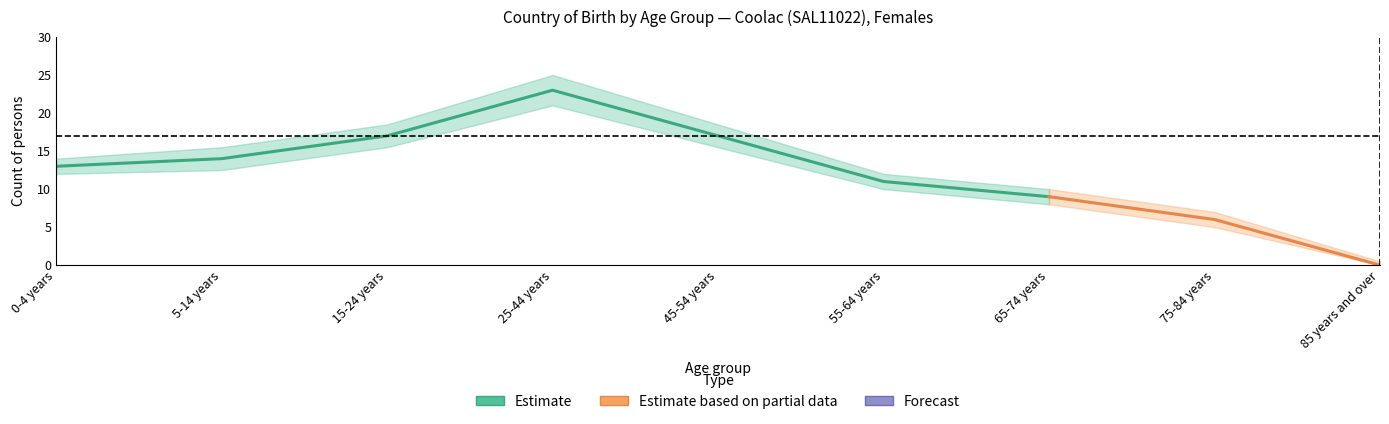

Which has a higher value, 25-44 years or 55-64 years?

25-44 years